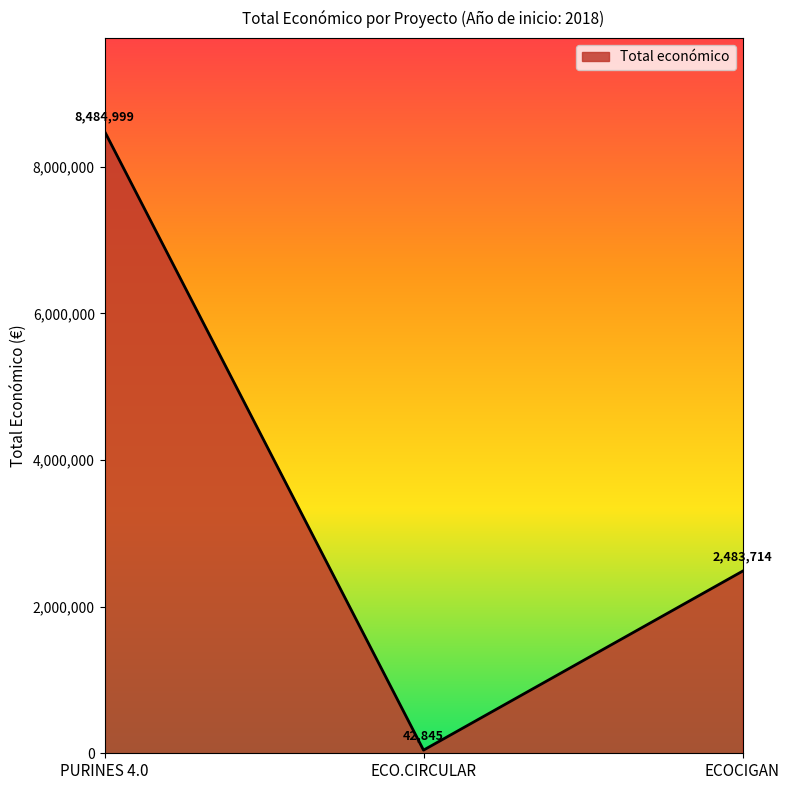

Count the number of data series in this chart.

1